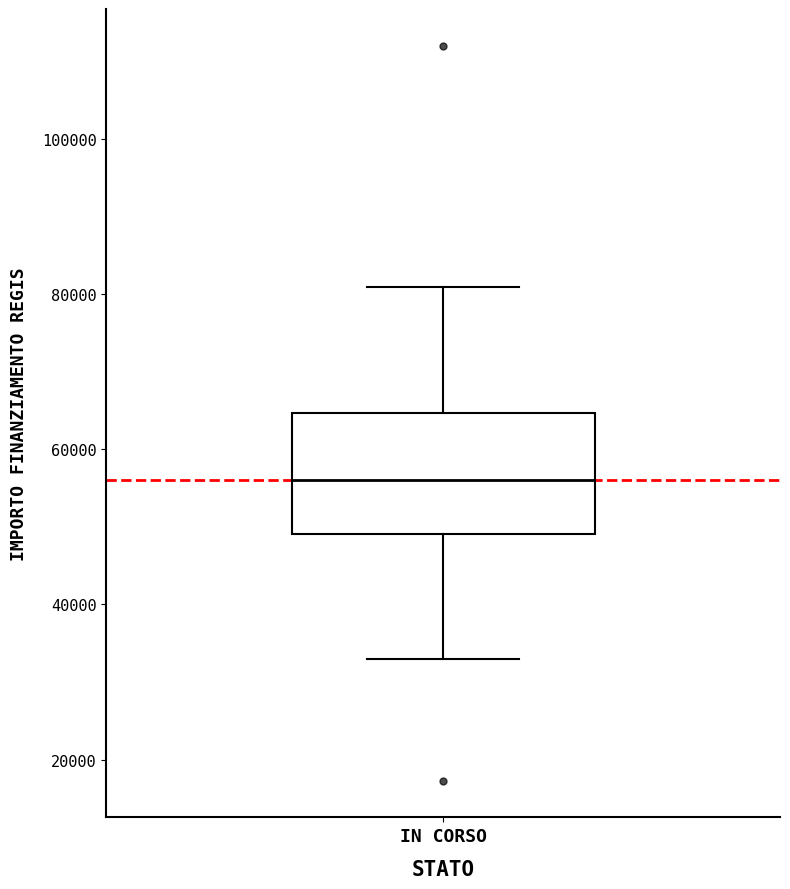

Transcribe this box plot: give where the median line is, the range the box spans, and where the two whiskers end, as read against the y-axis. The values are not printed on the chart, so give them approximately, as read against the axis.

median 56000, box 50000 to 64000, whiskers 32000 to 80000